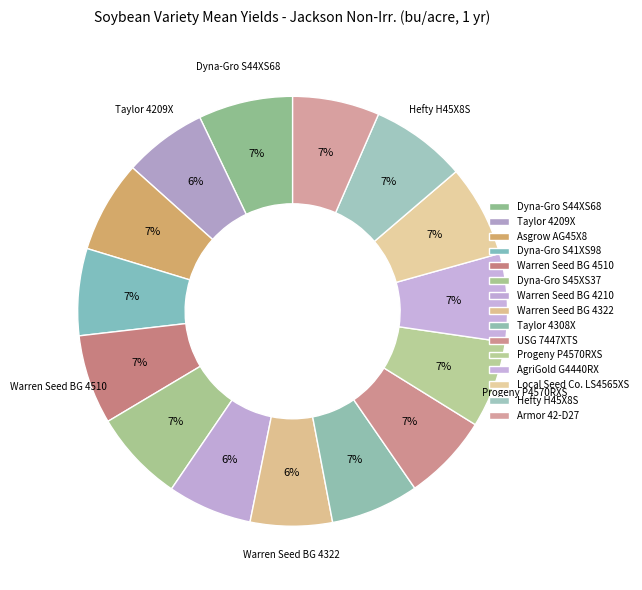

Between Warren Seed BG 4210 and Dyna-Gro S45XS37, which is larger?

Dyna-Gro S45XS37